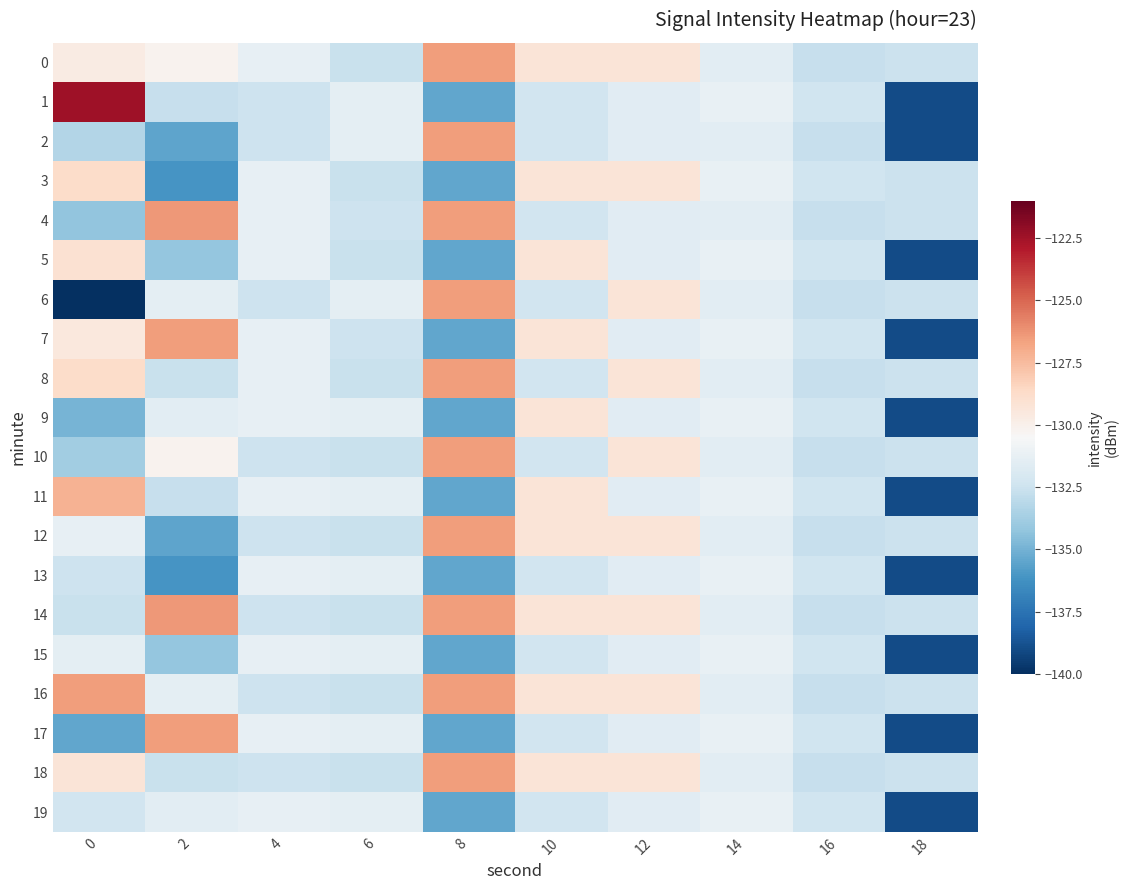

What is the difference between the highest and lowest values at 18?

6.5